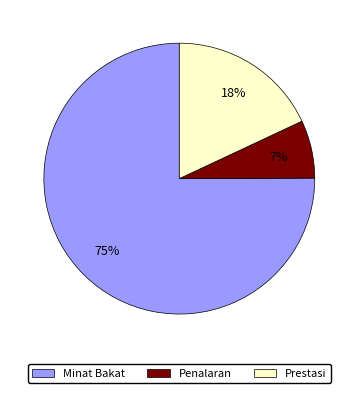

To the nearest percent, what is the combined percentage of Minat Bakat and Prestasi?

93%